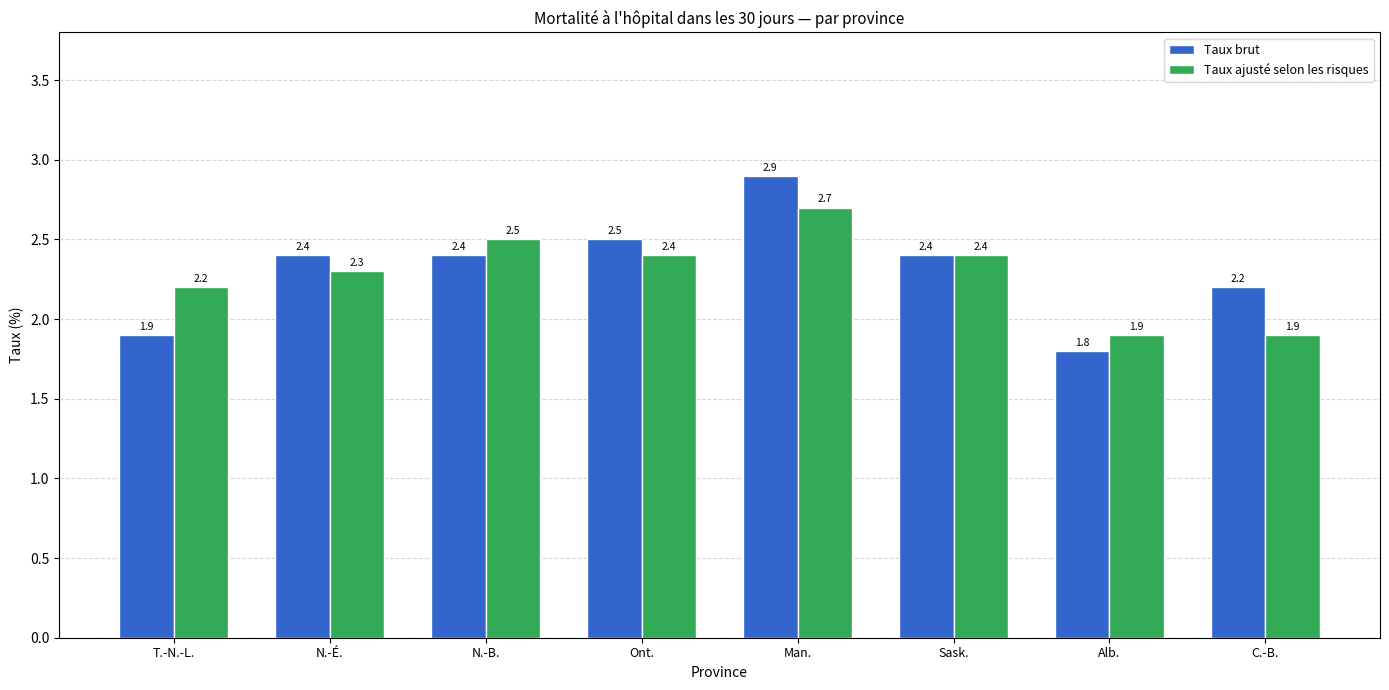

What is the greatest value displayed?

2.9